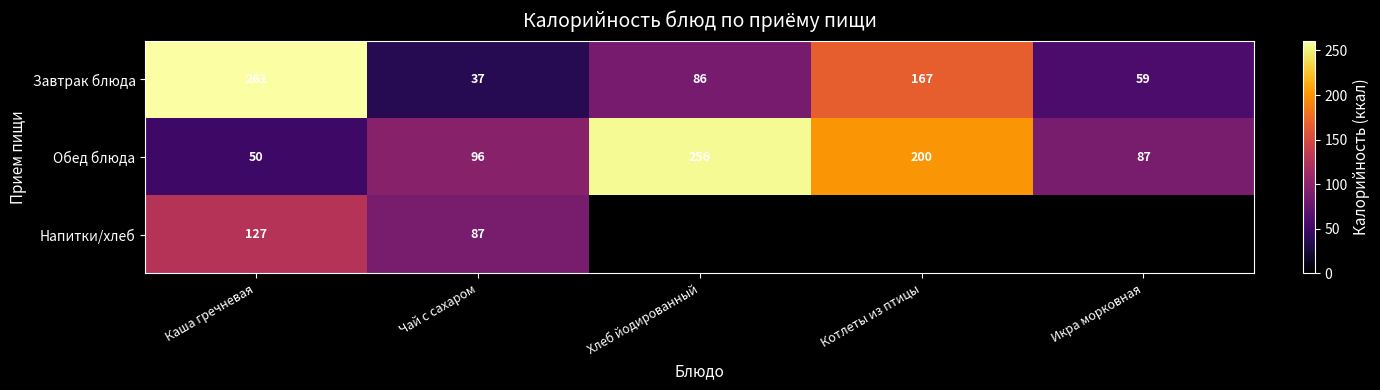

How many data points does each series have?

5